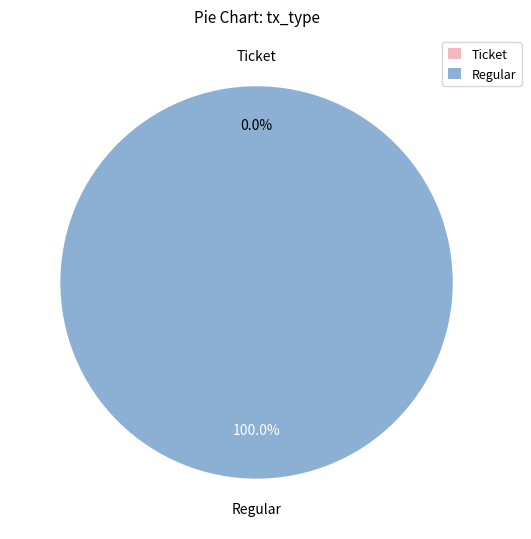

How many segments does this pie chart have?

2